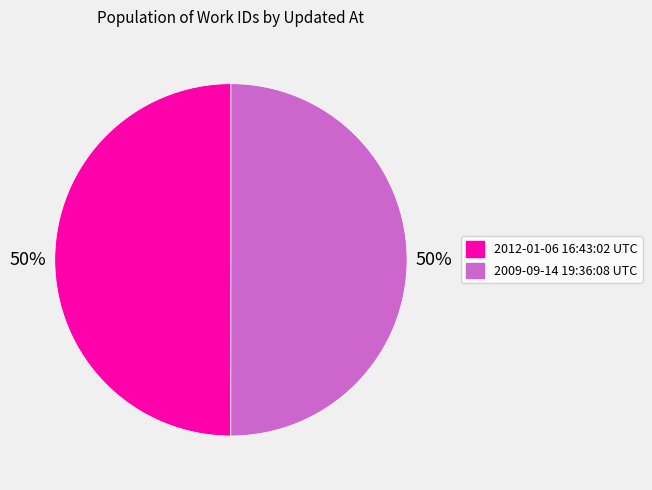

What is the ratio of the value at 2009-09-14 19:36:08 UTC to the value at 2012-01-06 16:43:02 UTC?

1.0